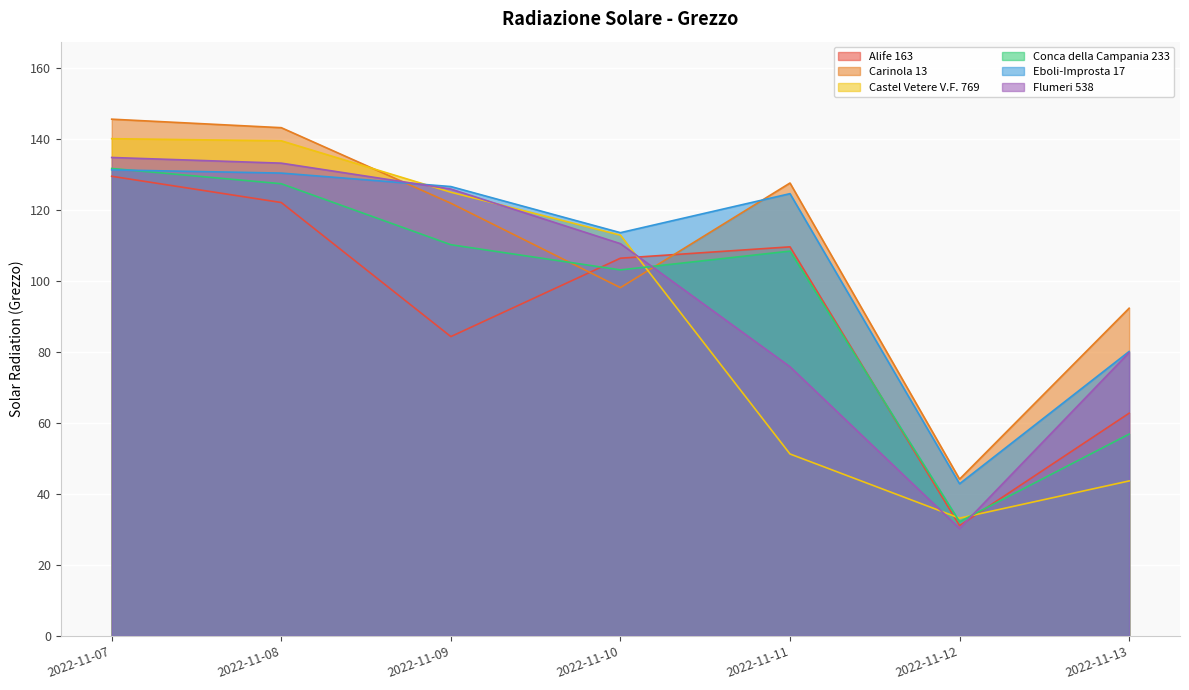

How many lines are shown in the chart?

6